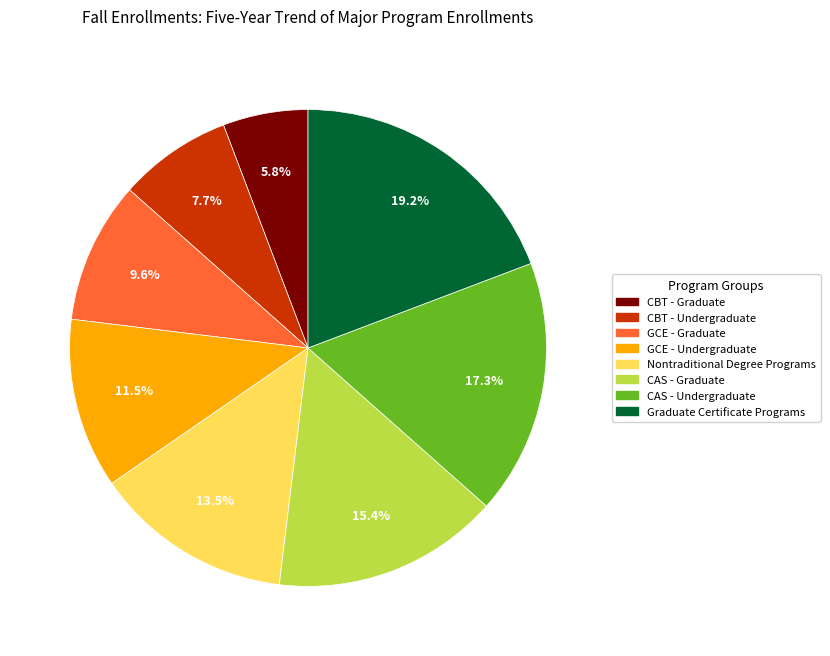

Is there any slice that represents more than half of the pie?

No